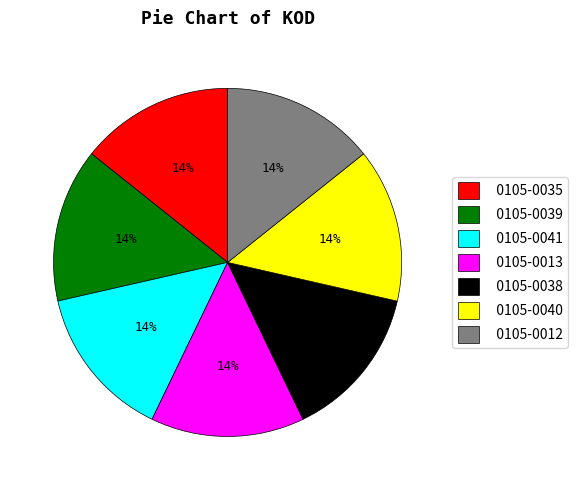

To the nearest percent, what percentage of the pie is 0105-0012?

14%